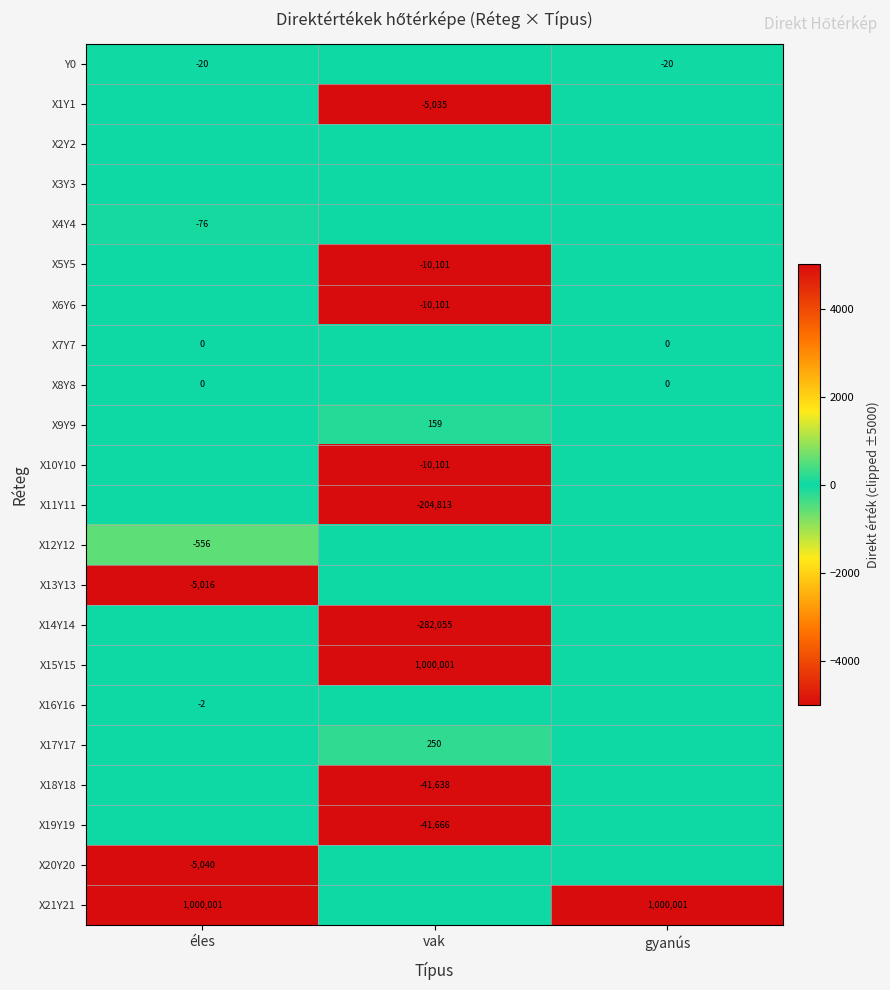

True or false: X1Y1 has a value of -5035 at vak.

True